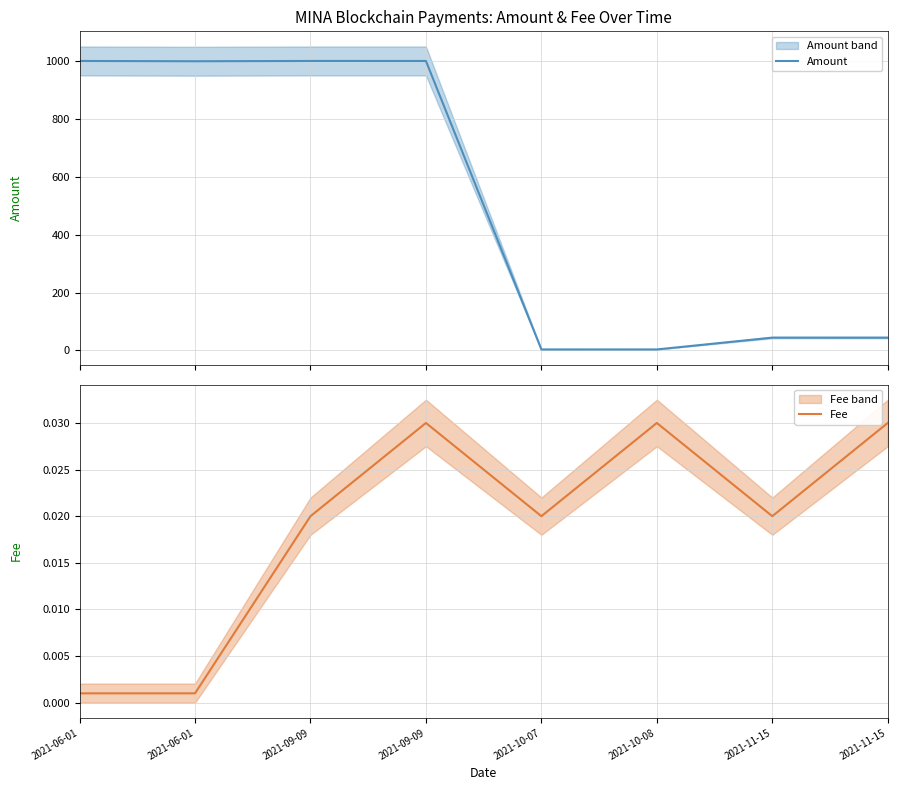

True or false: Amount and Fee cross at least once.

False